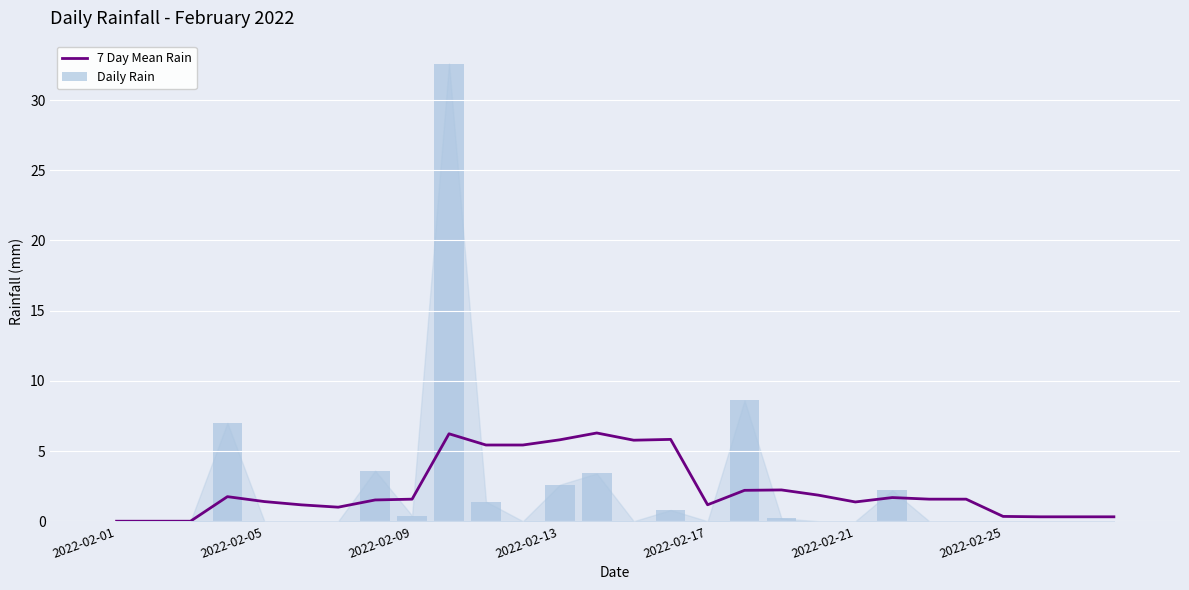

How many distinct data groups are displayed?

2